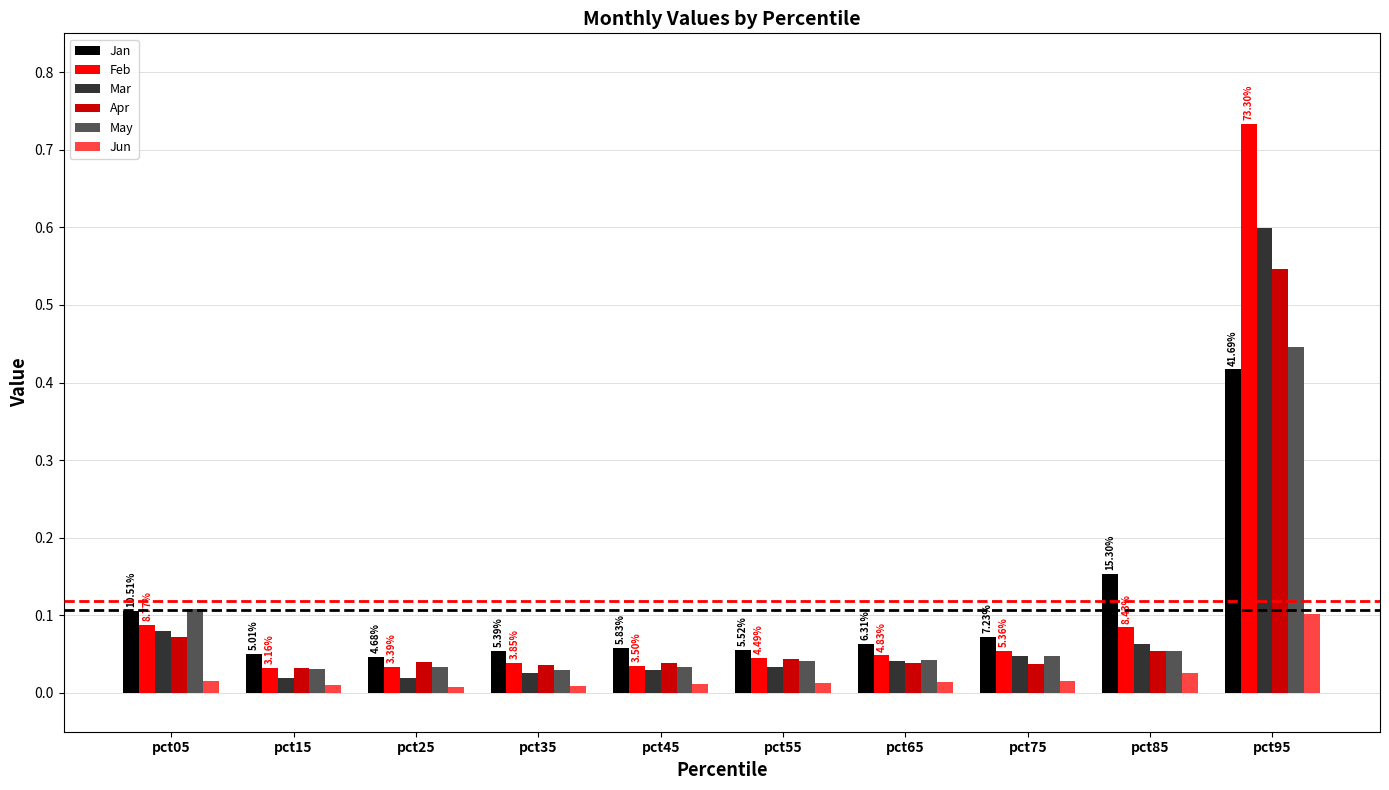

What is the spread (max minus min) of values at pct95?

0.6